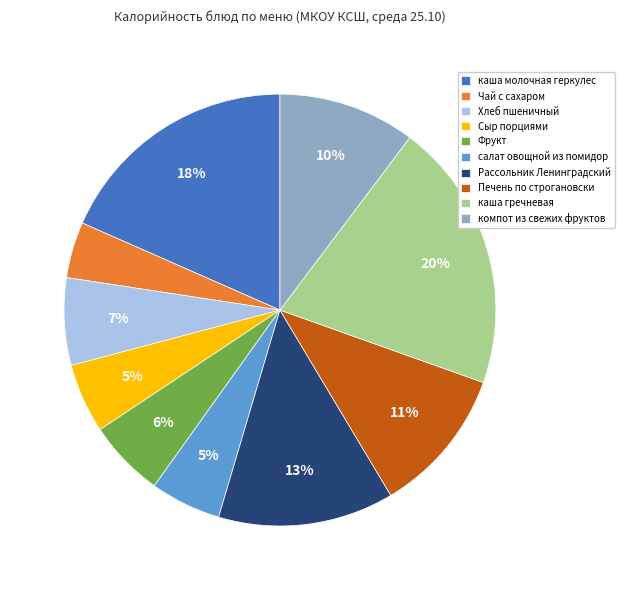

Is the sum of Фрукт and Хлеб пшеничный greater than half?

No